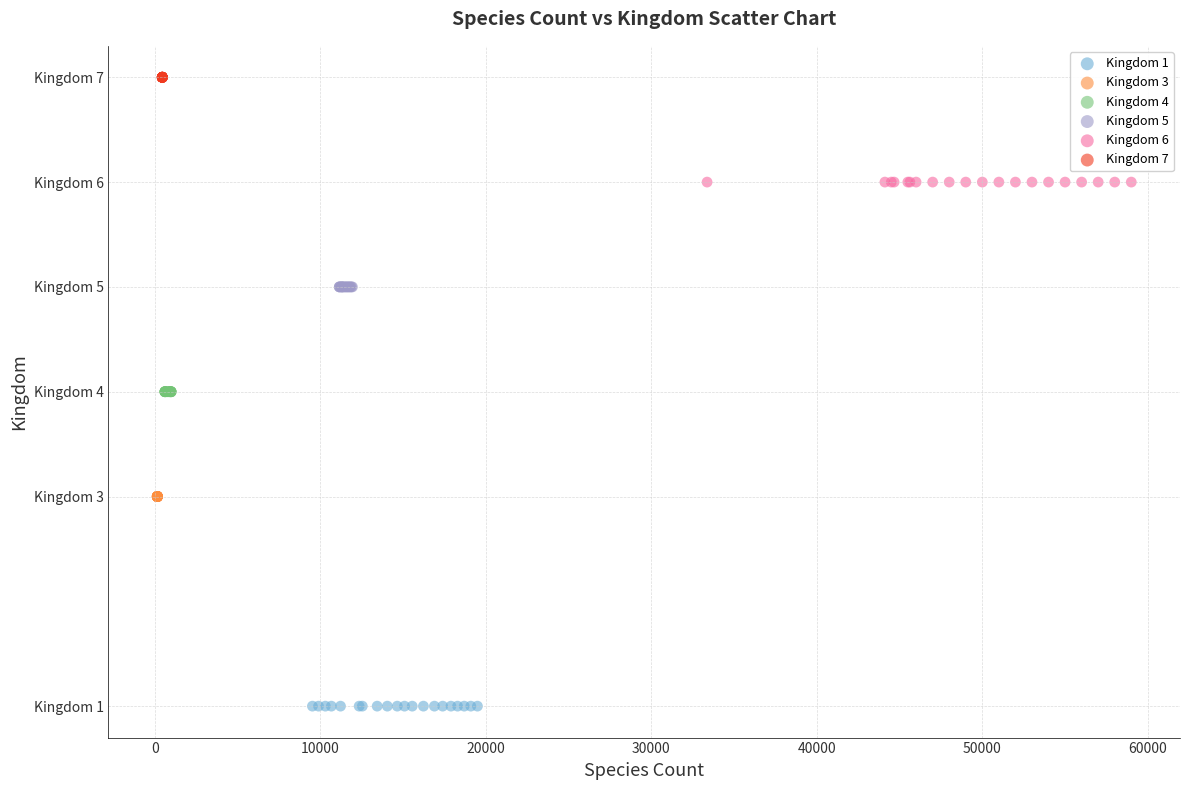

Which series contains the highest Y value?

Kingdom 7